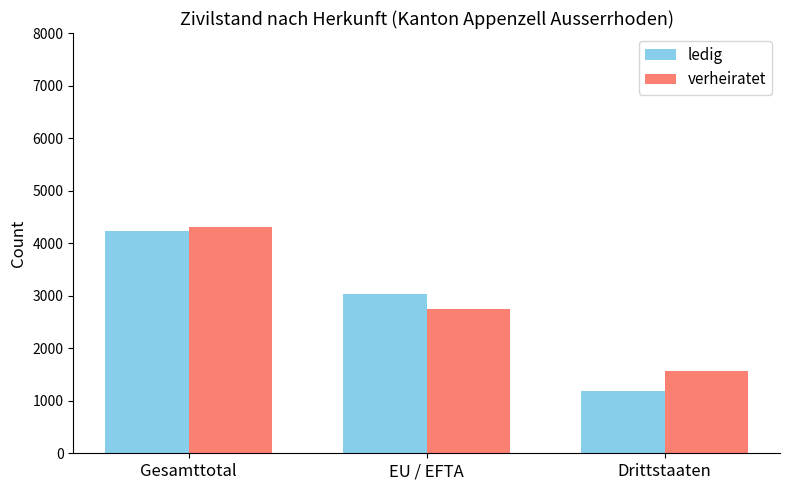

Which series has the widest spread of values?

ledig